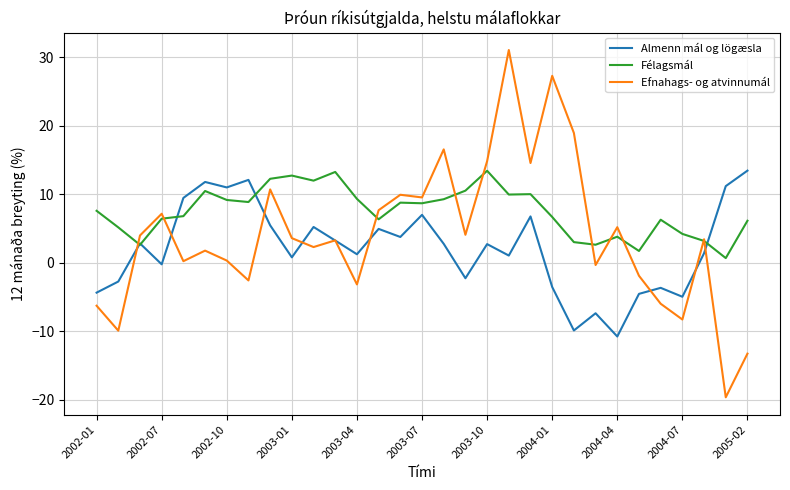

How many series are shown in this chart?

3